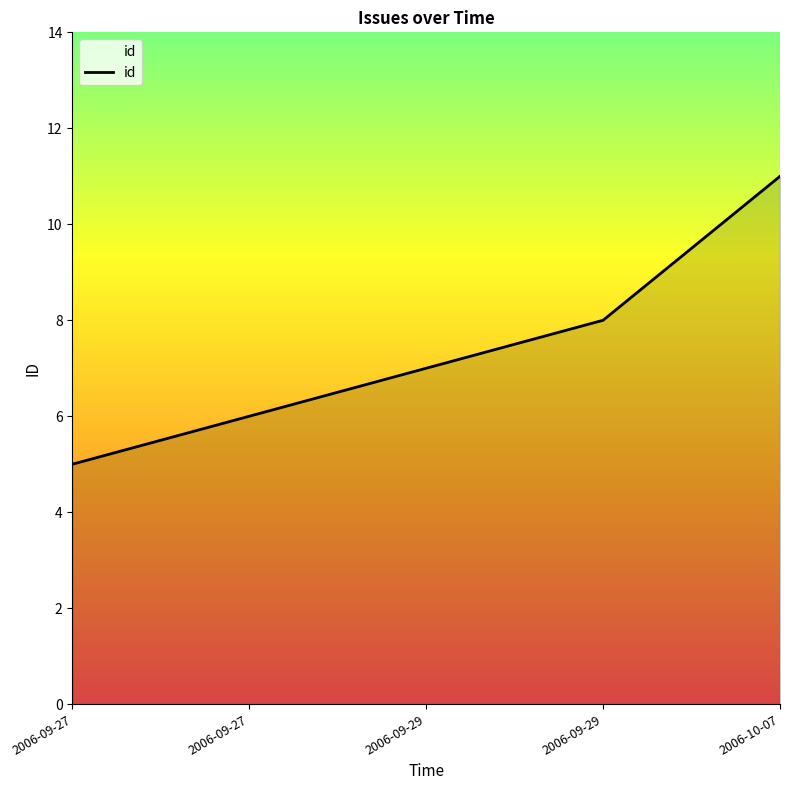

Where is the data nearest to the value 8?

2006-09-29